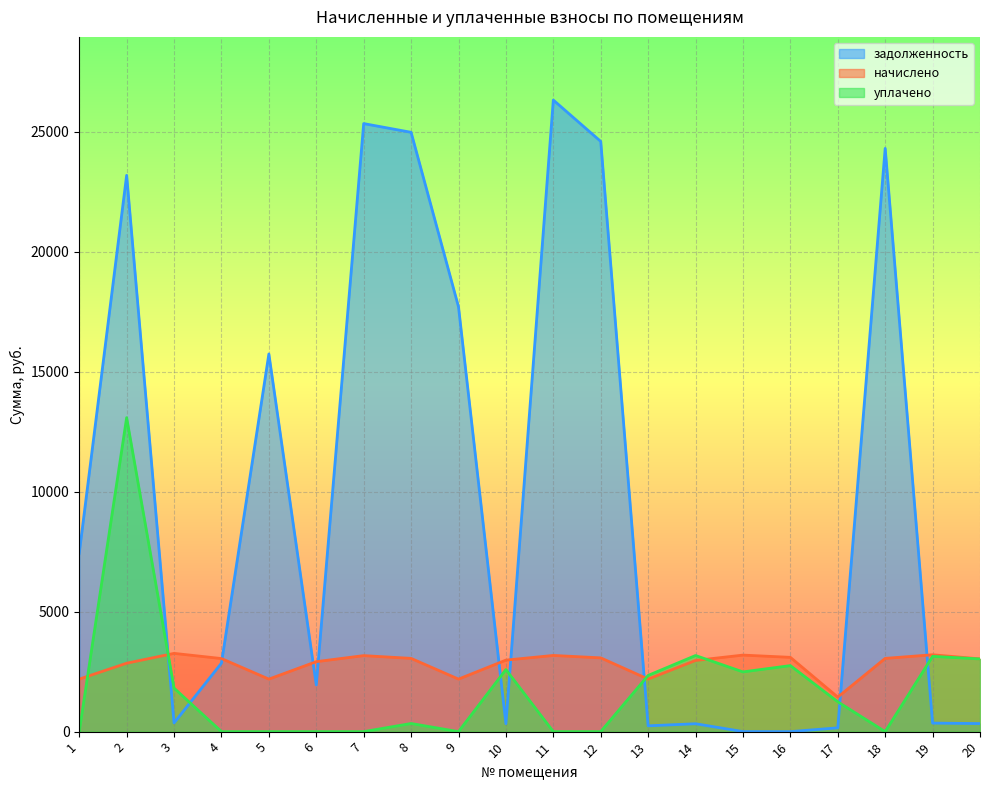

In задолженность, how many points are higher than both neighbors (excluding endpoints)?

6